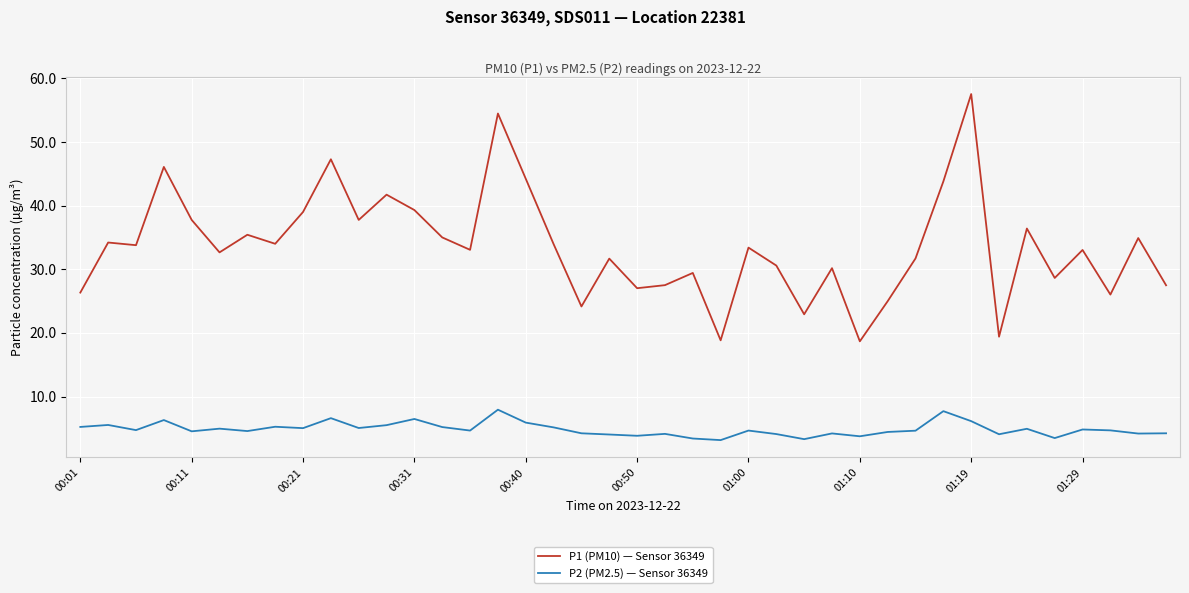

Rank the series by their maximum value, from highest to lowest.

P1 (PM10) — Sensor 36349, P2 (PM2.5) — Sensor 36349